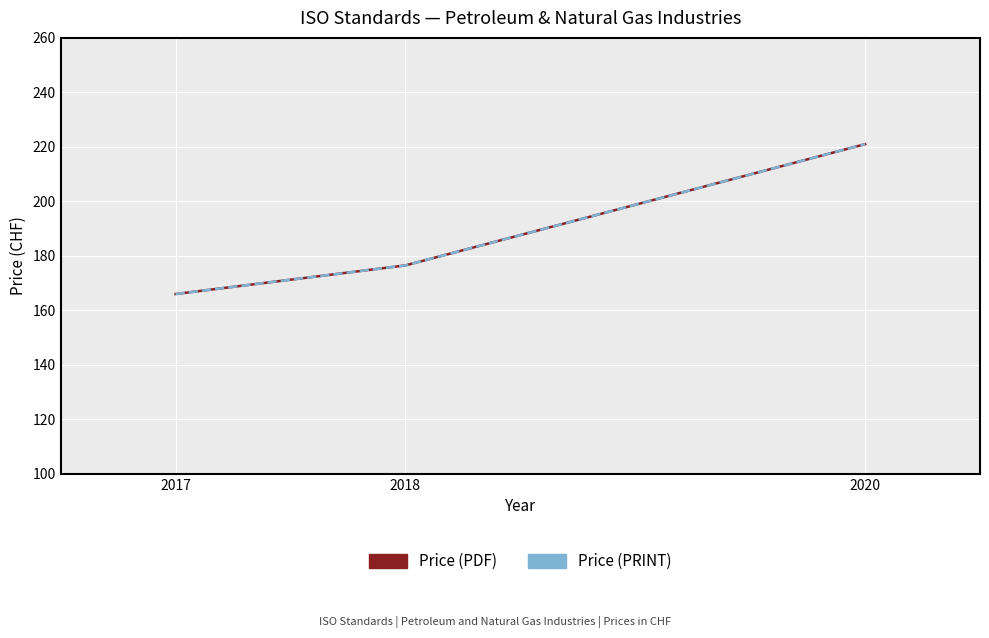

Which series has the largest total across all categories?

Price (PDF)